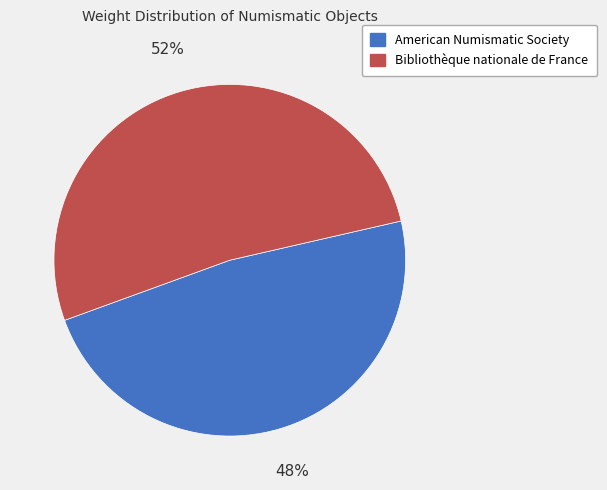

To the nearest percent, what percentage of the pie is American Numismatic Society?

48%